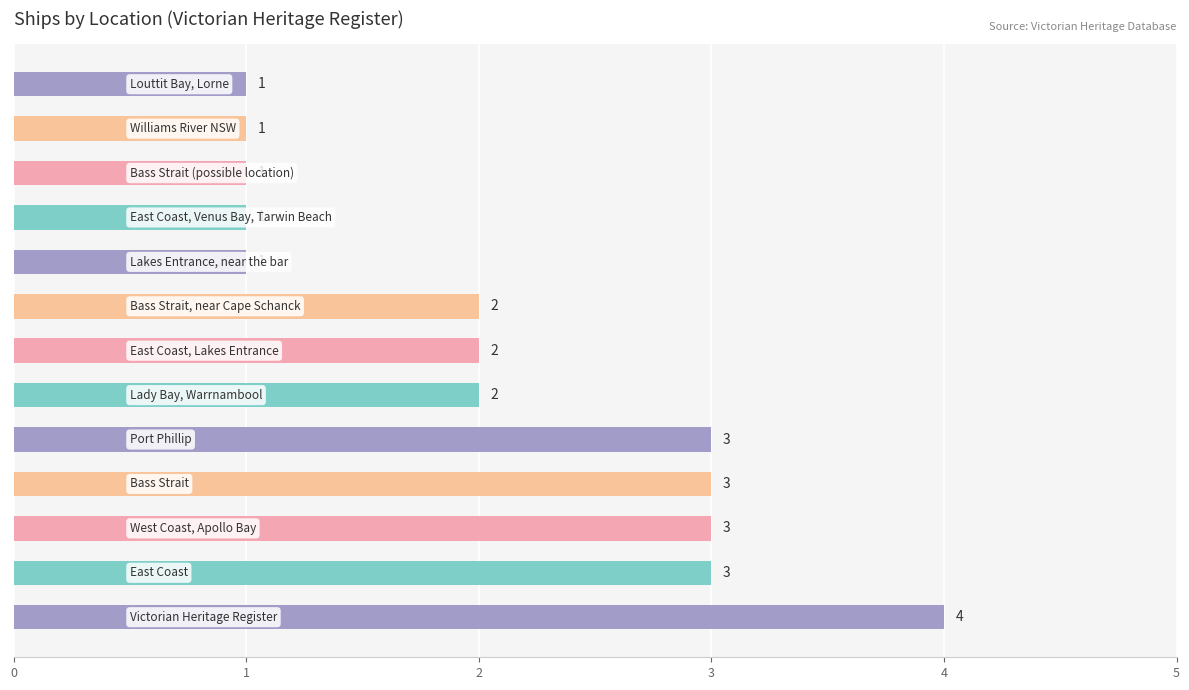

What is the greatest value displayed?

4